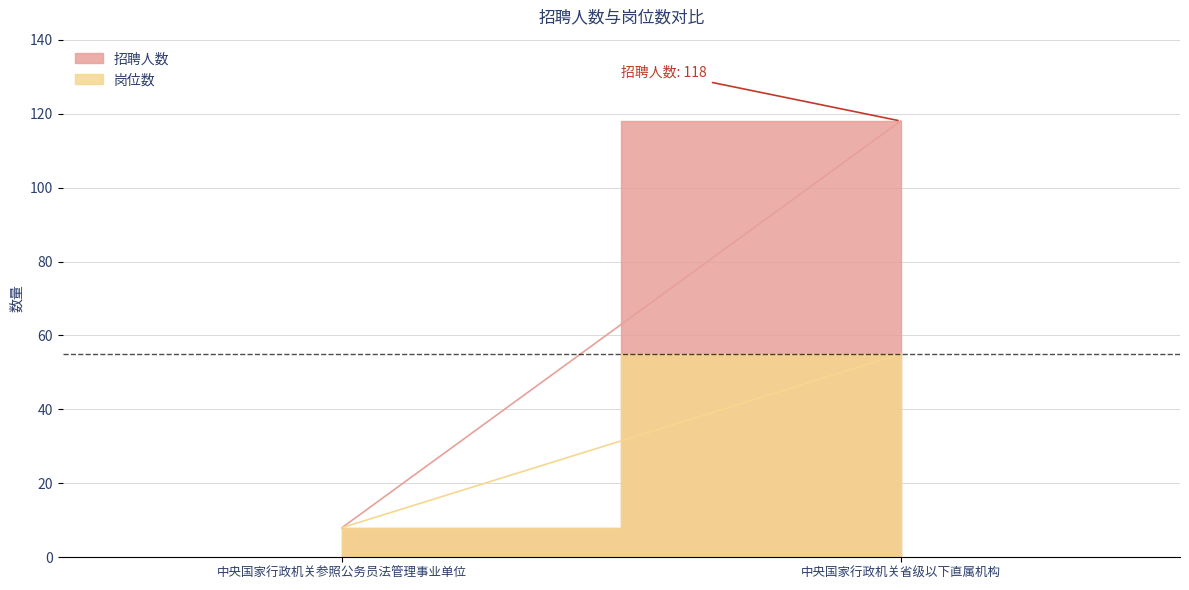

Reading right to left, list all the values displayed in this chart.

招聘人数: 118	8
岗位数: 55	8